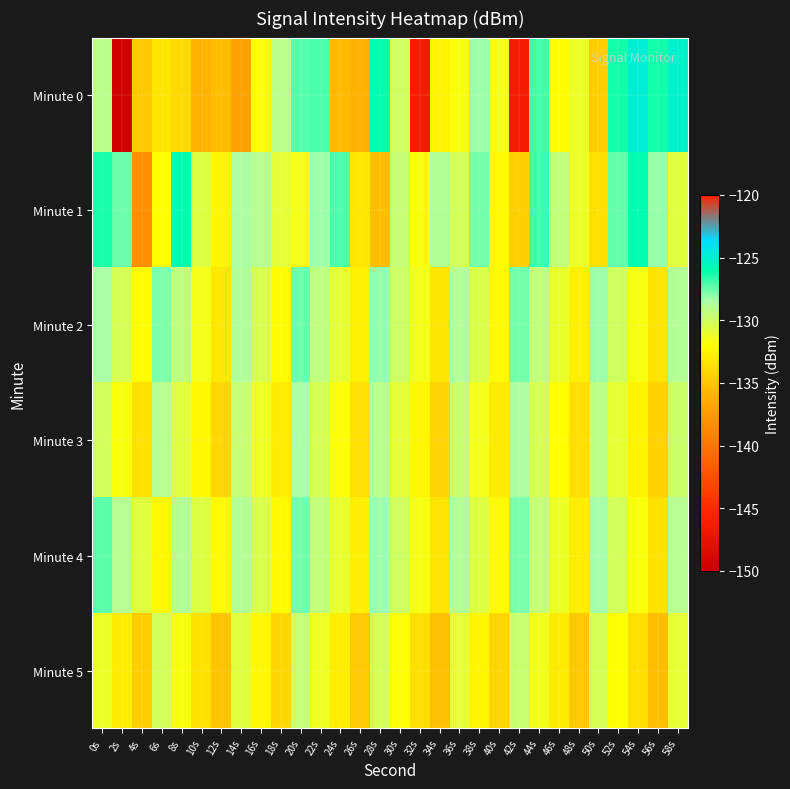

Rank the series at 34s from highest to lowest value.

Minute 1, Minute 0, Minute 2, Minute 4, Minute 3, Minute 5